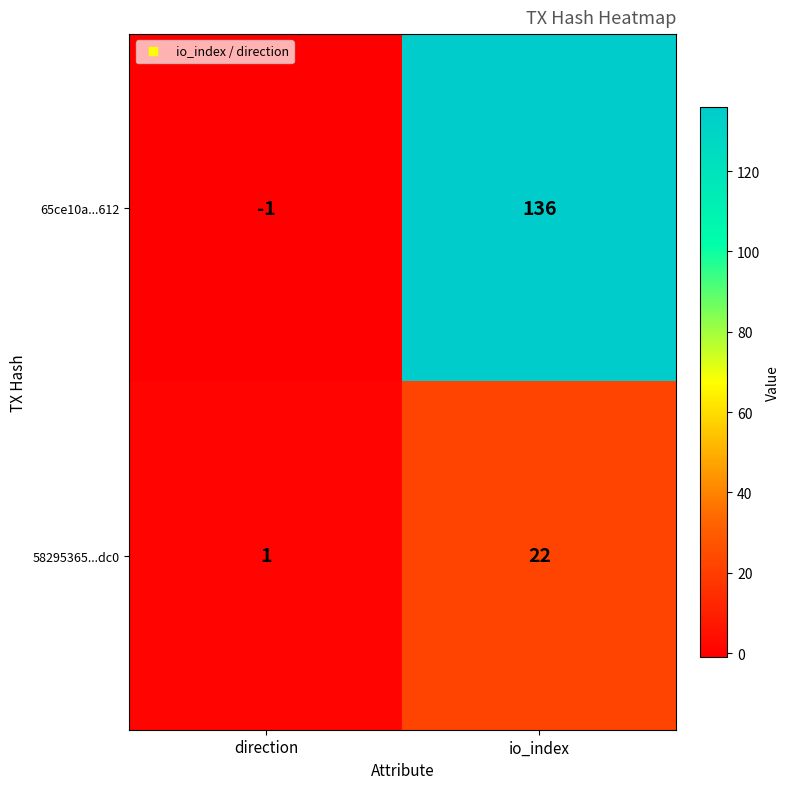

What is the greatest value displayed?

136